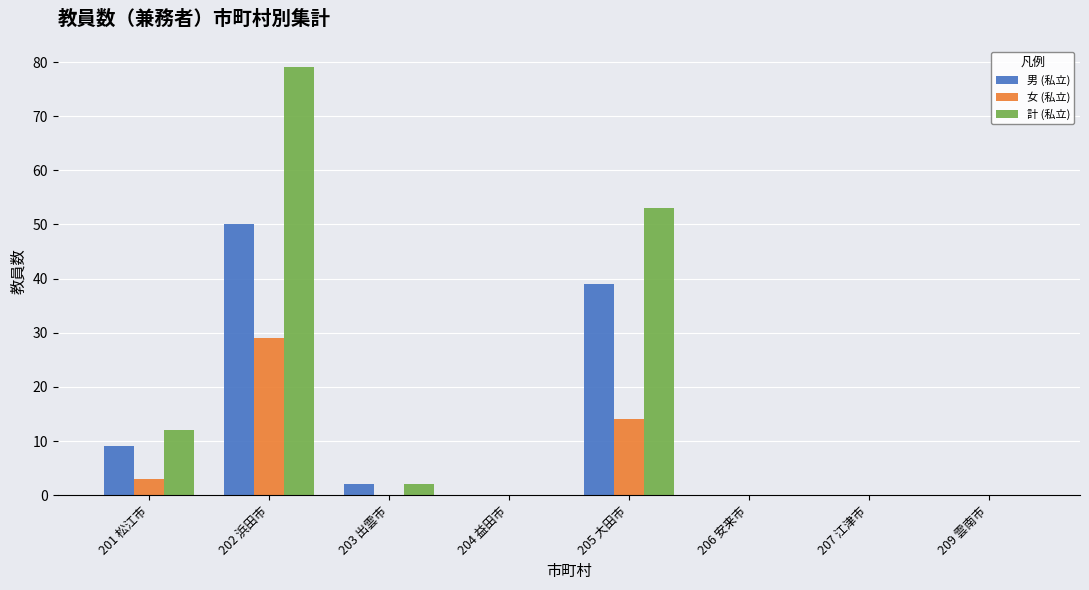

What are all the series names shown in the legend?

男 (私立), 女 (私立), 計 (私立)